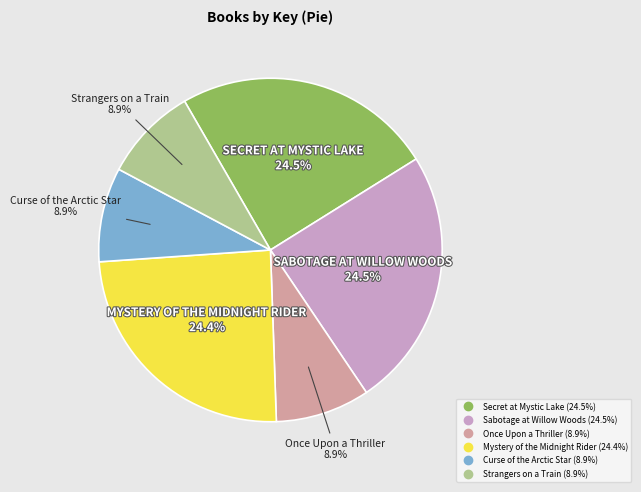

To the nearest percent, what is the difference between the Sabotage at Willow Woods and Once Upon a Thriller slice percentages?

16%